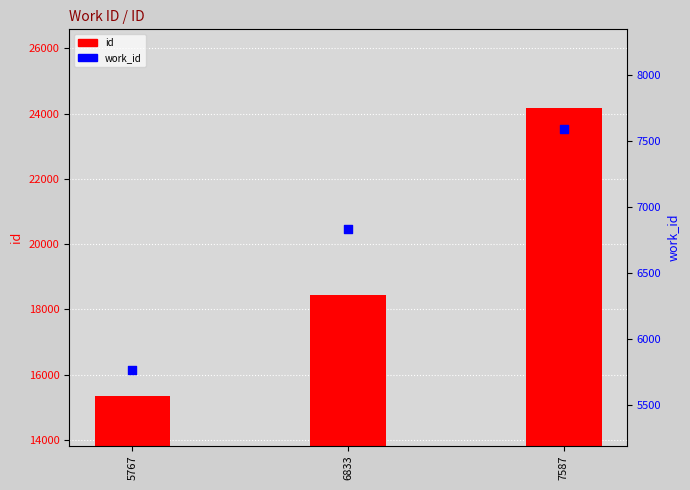

At how many categories does at least one series exceed 15713?

2